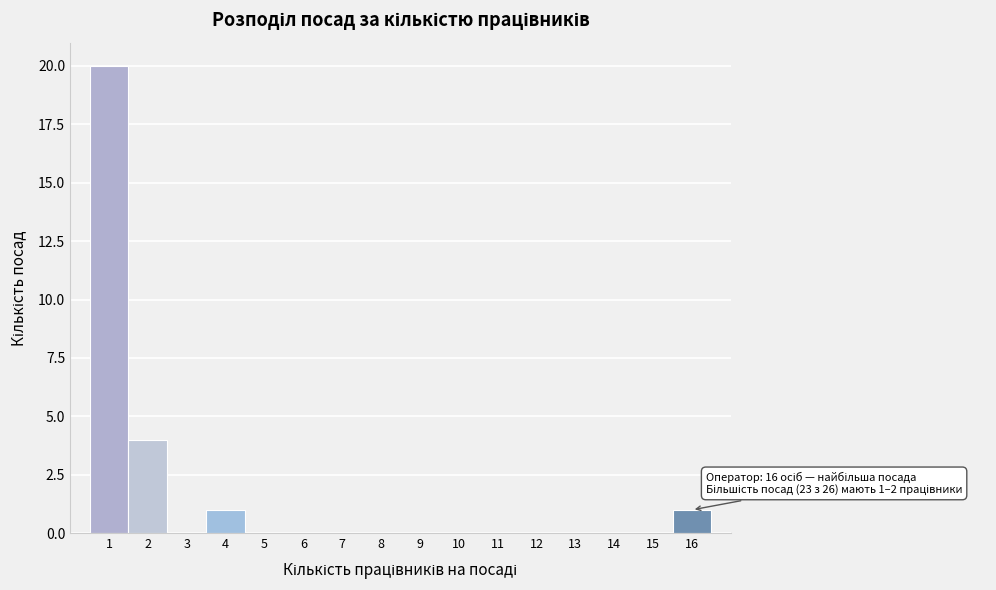

Over which range of the x-axis is the bar tallest?

0.5 to 1.5